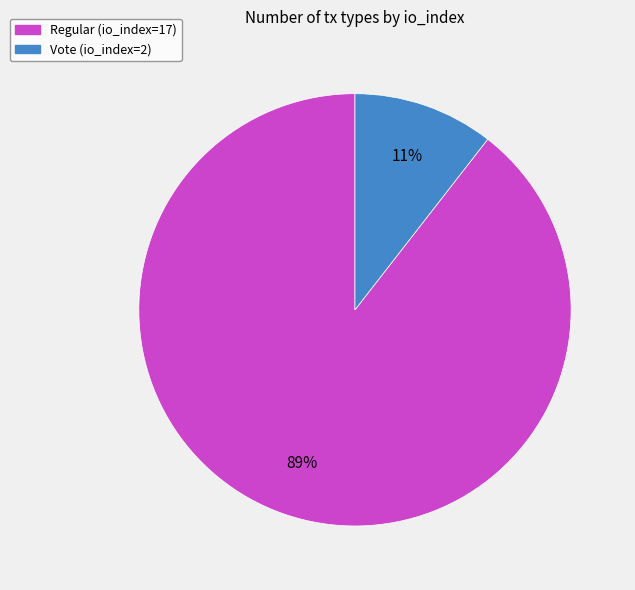

Combined, do Vote (io_index=2) and Regular (io_index=17) account for over 50%?

Yes